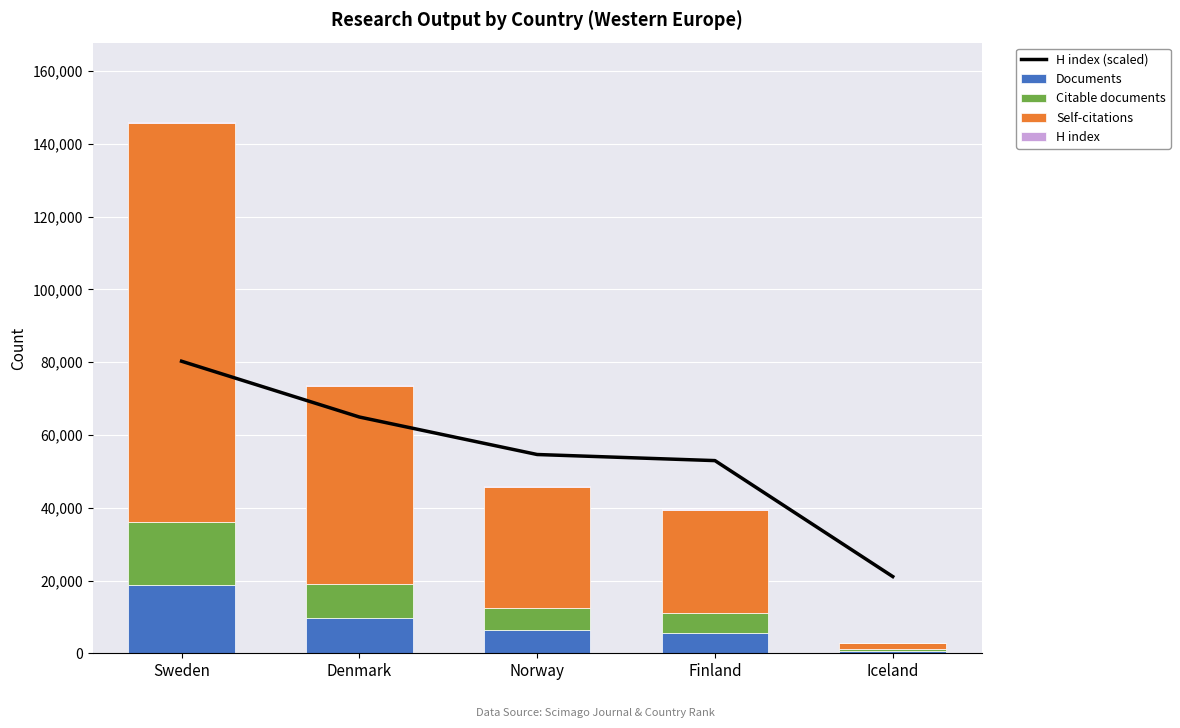

The value of H index (scaled) at Norway is 54628.0. True or false?

True